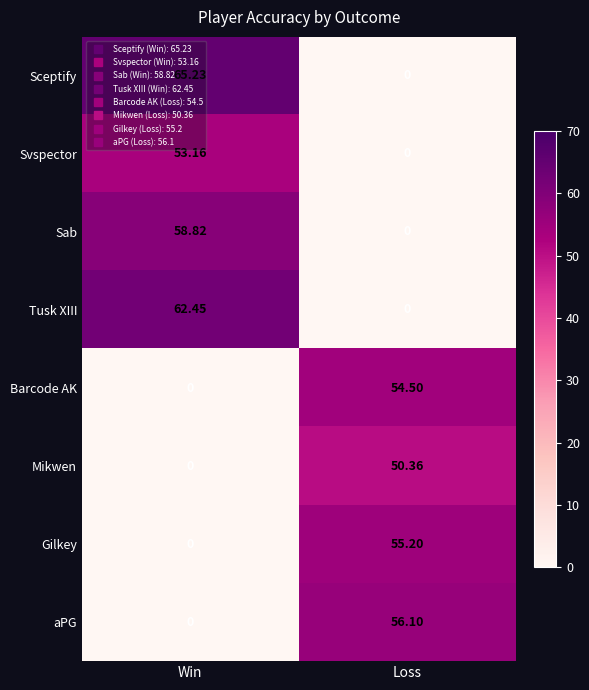

What is the total value across all series at Win?

239.7